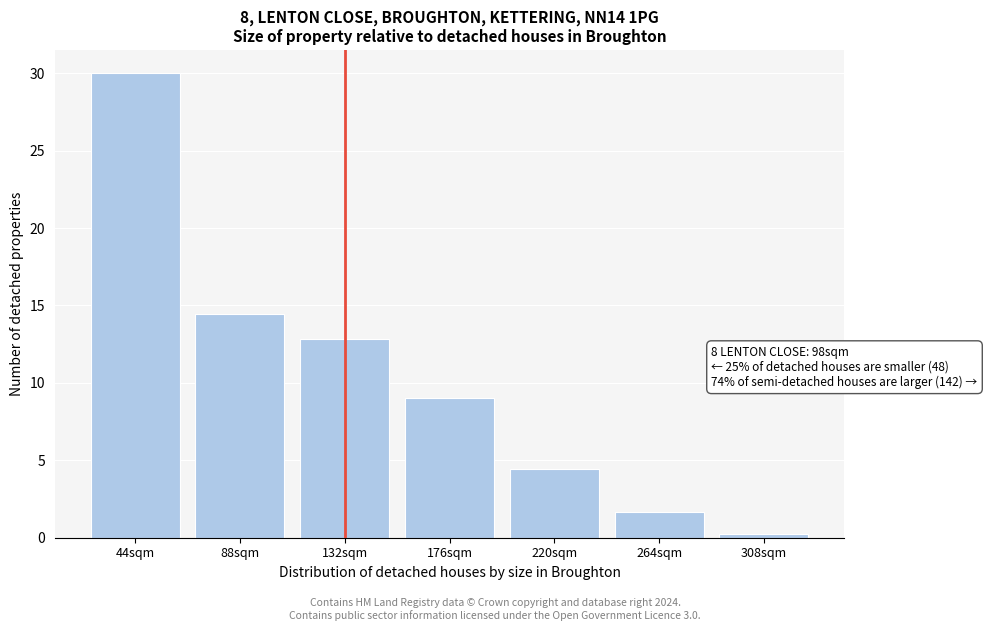

Reading right to left, what are all the values shown in this chart?

0.2	1.7	4.4	9.0	12.8	14.5	30.0